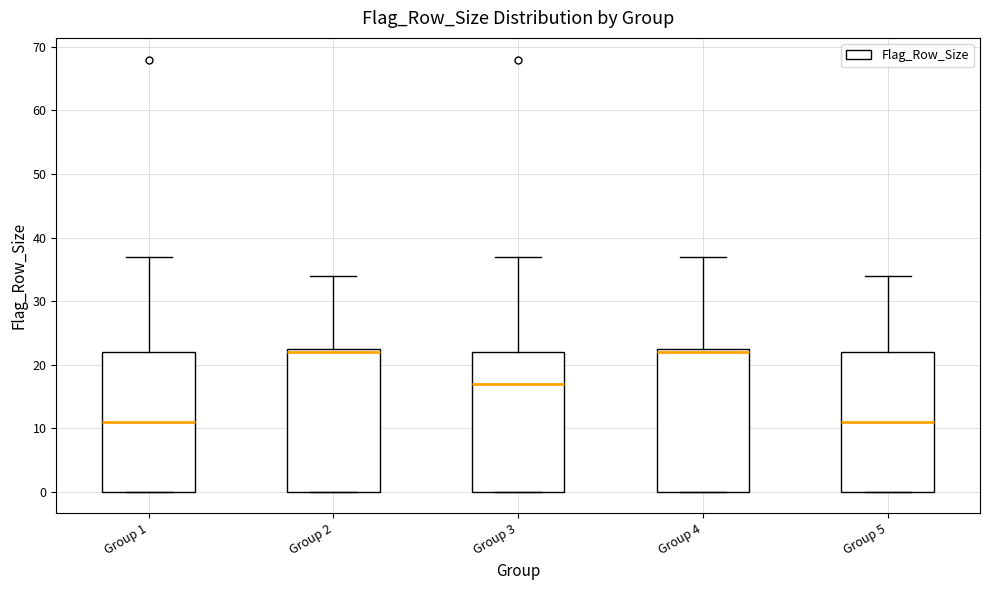

Reading left to right, read every box against the y-axis: the position of its median line, the range the box covers, and the ends of its whiskers. The values are not printed on the chart, so give them approximately, as read against the axis.

Group 1: median 11, box 0 to 22, whiskers 0 to 37
Group 2: median 22, box 0 to 23, whiskers 0 to 34
Group 3: median 17, box 0 to 22, whiskers 0 to 37
Group 4: median 22, box 0 to 23, whiskers 0 to 37
Group 5: median 11, box 0 to 22, whiskers 0 to 34